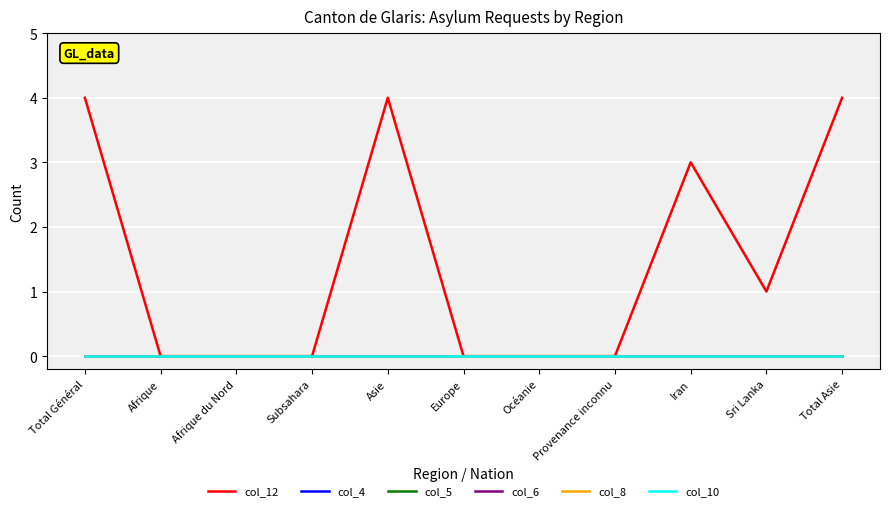

Rank the series at Océanie from lowest to highest value.

col_12, col_4, col_5, col_6, col_8, col_10